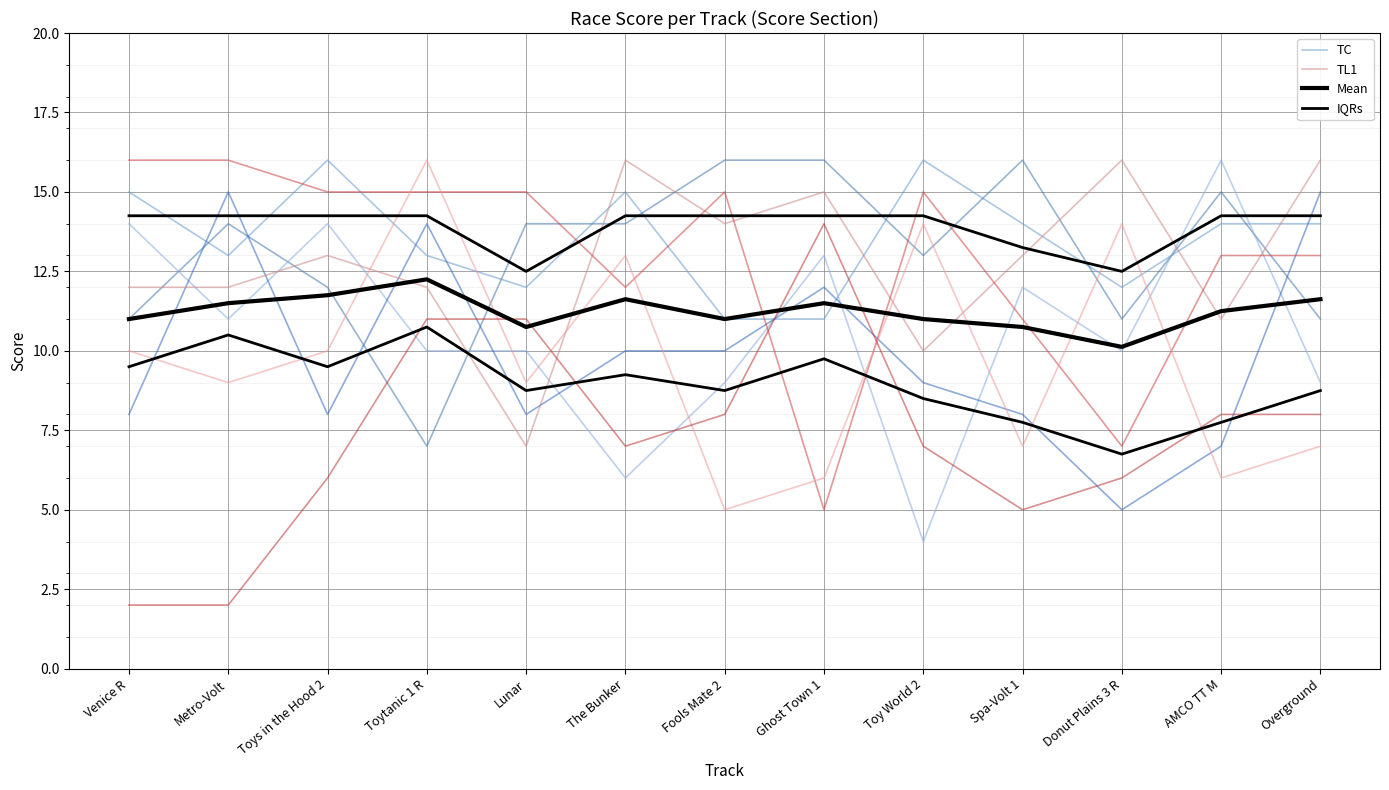

Is it true that TC equals 14.0 at Spa-Volt 1?

True